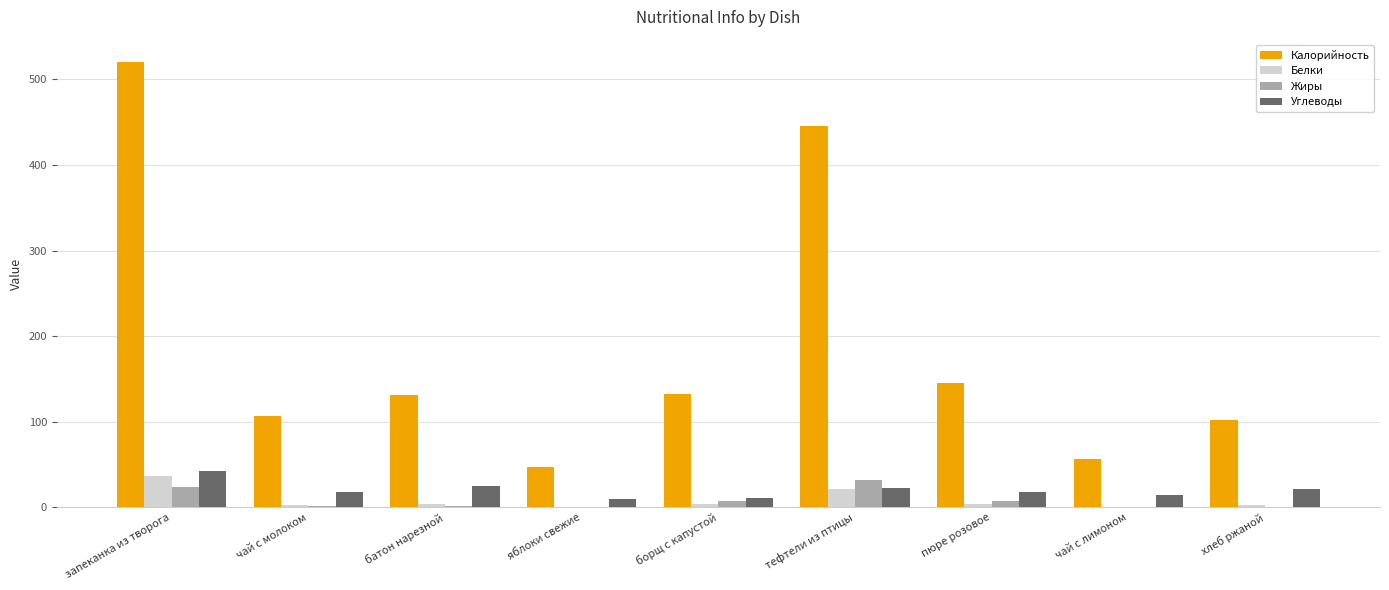

The Жиры series shows 0.0 at яблоки свежие. True or false?

True